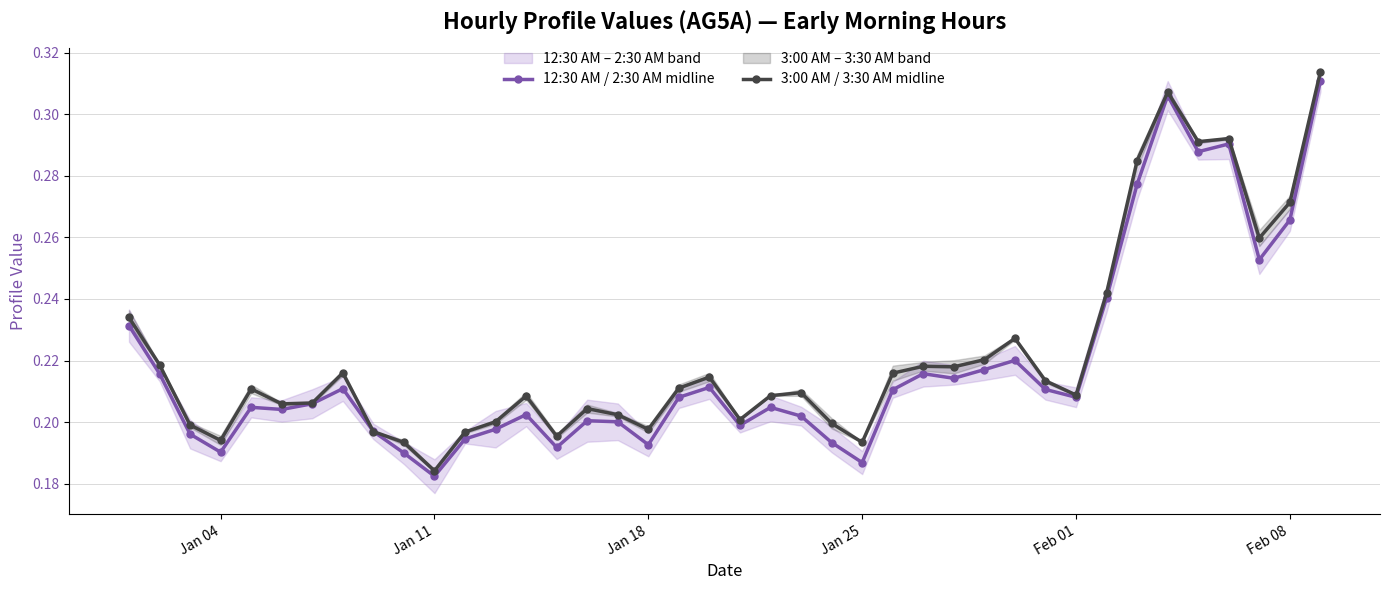

Where is the first local minimum for 12:30 AM / 2:30 AM midline?

Jan 04